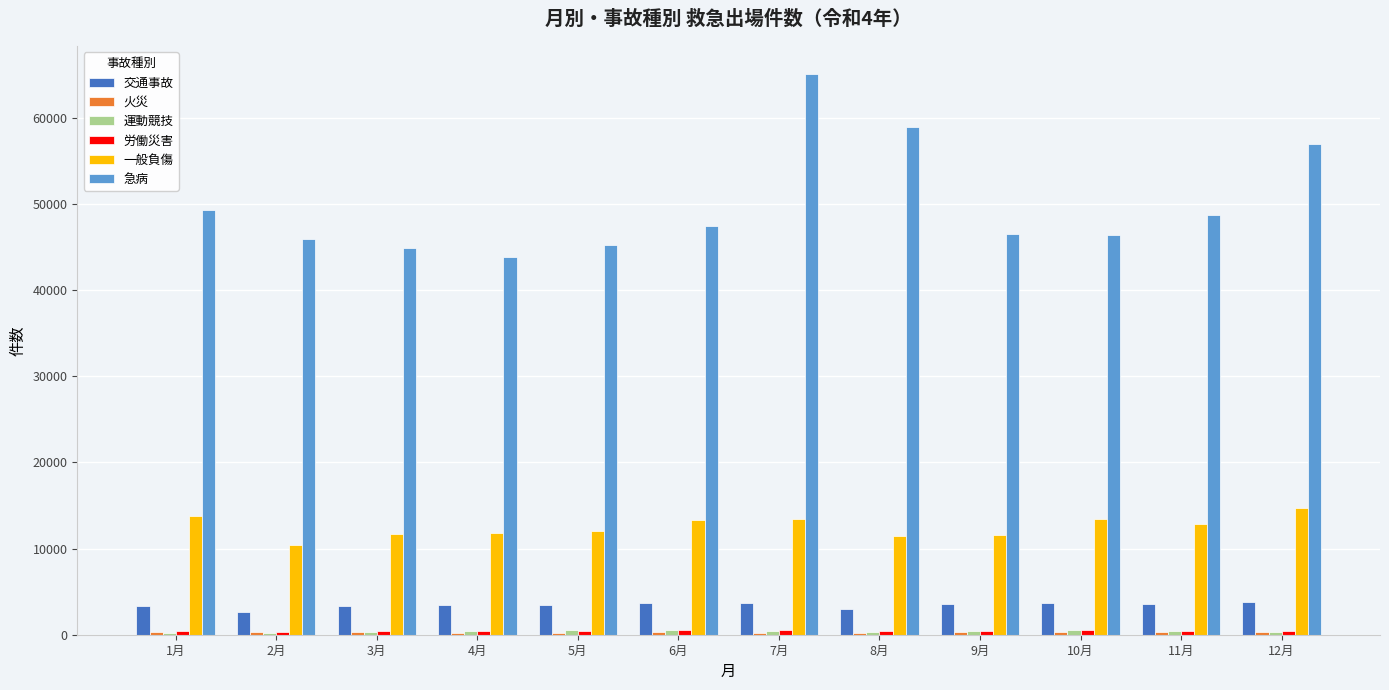

Which series changed the most between 7月 and 10月?

急病